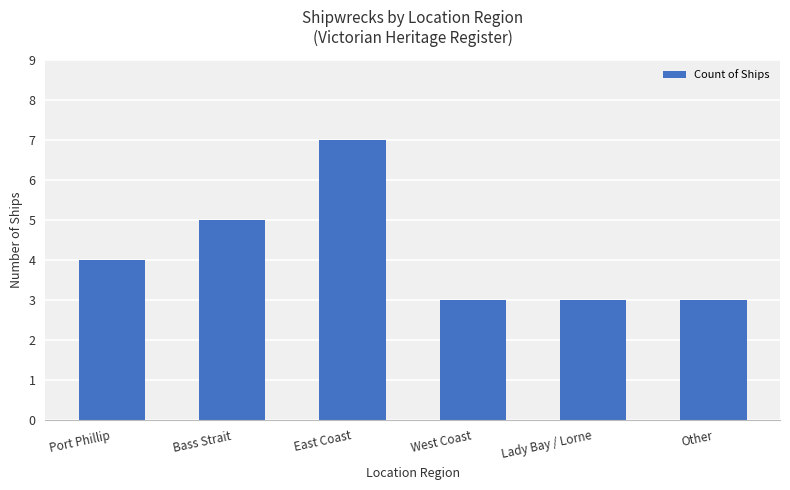

How many data points are less than 4?

3